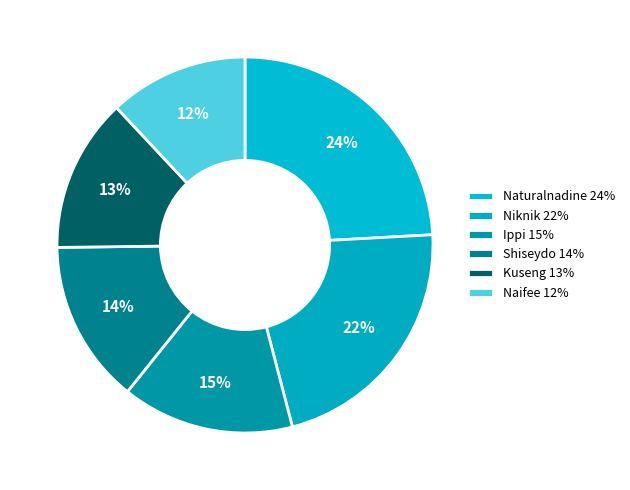

Is there any slice that represents more than half of the pie?

No